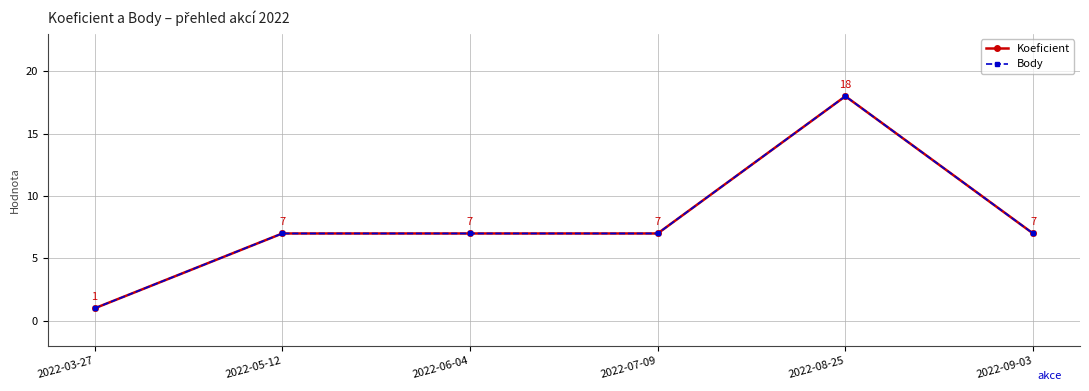

Does the chart have visible grid lines?

Yes